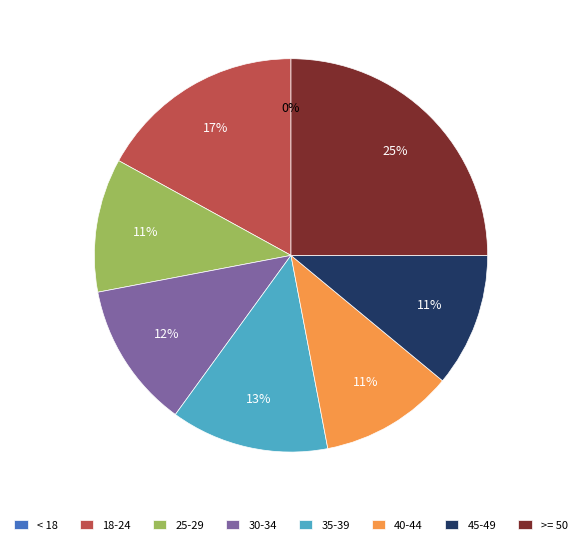

Does NN represent more than half of the total?

No